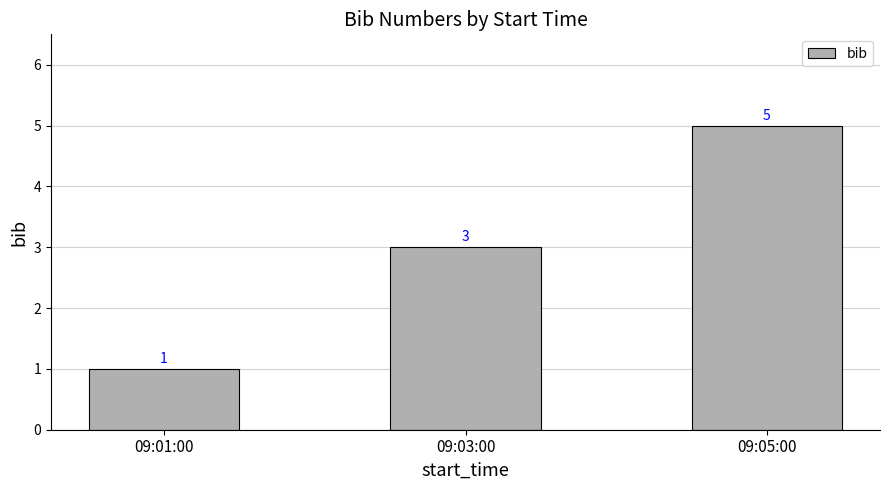

Count the values in the range 1 to 5.

3